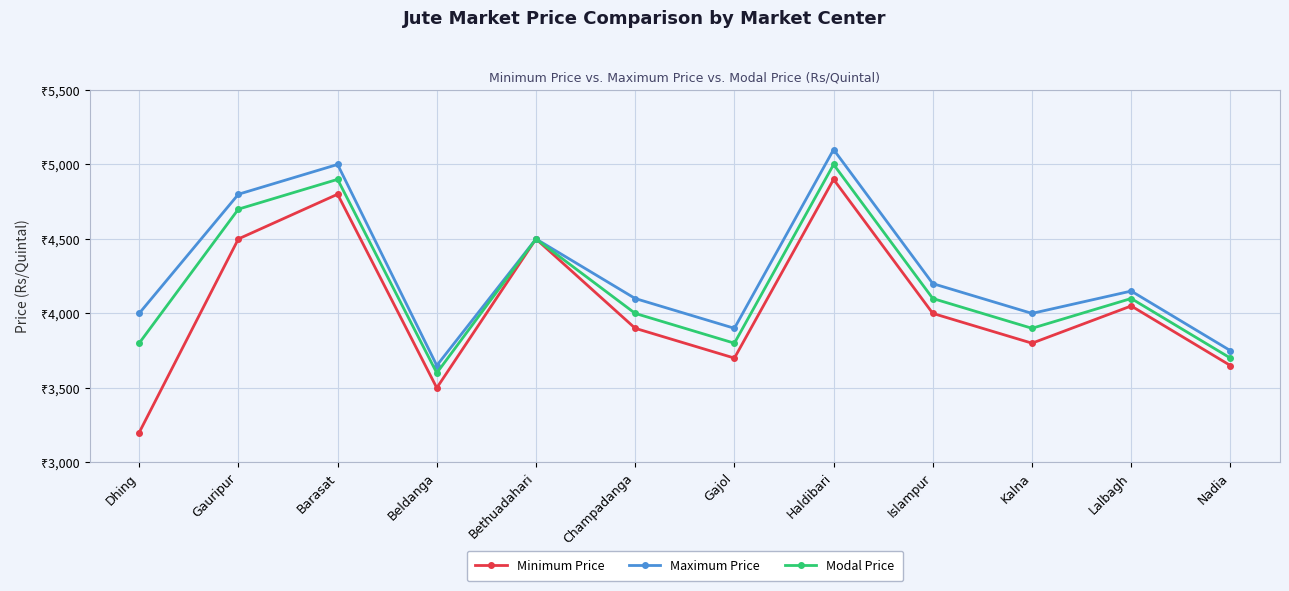

What is the label of the 5th point from the left?

Bethuadahari